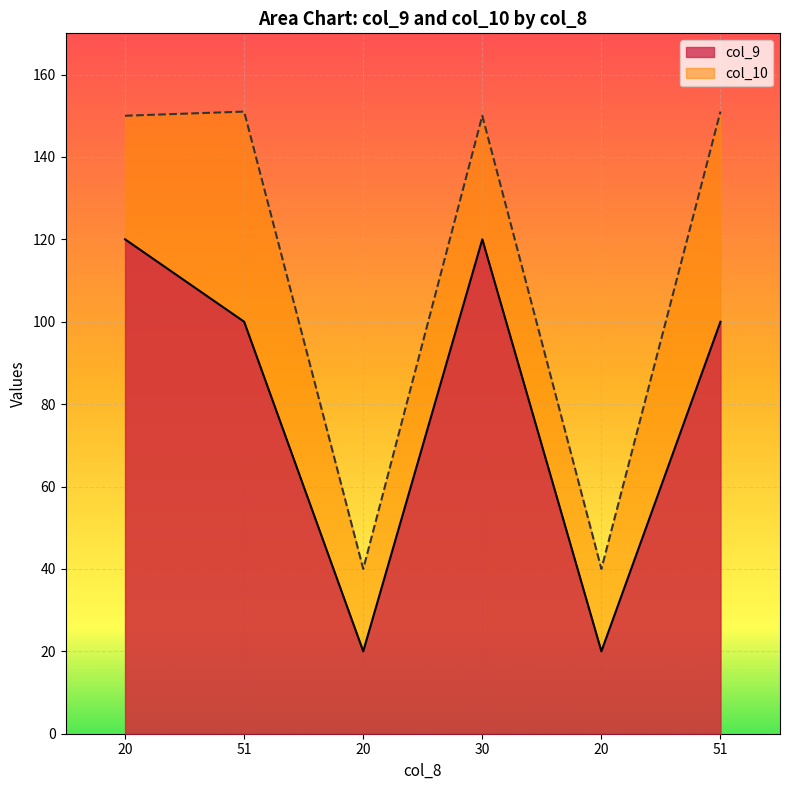

How many lines are shown in the chart?

2